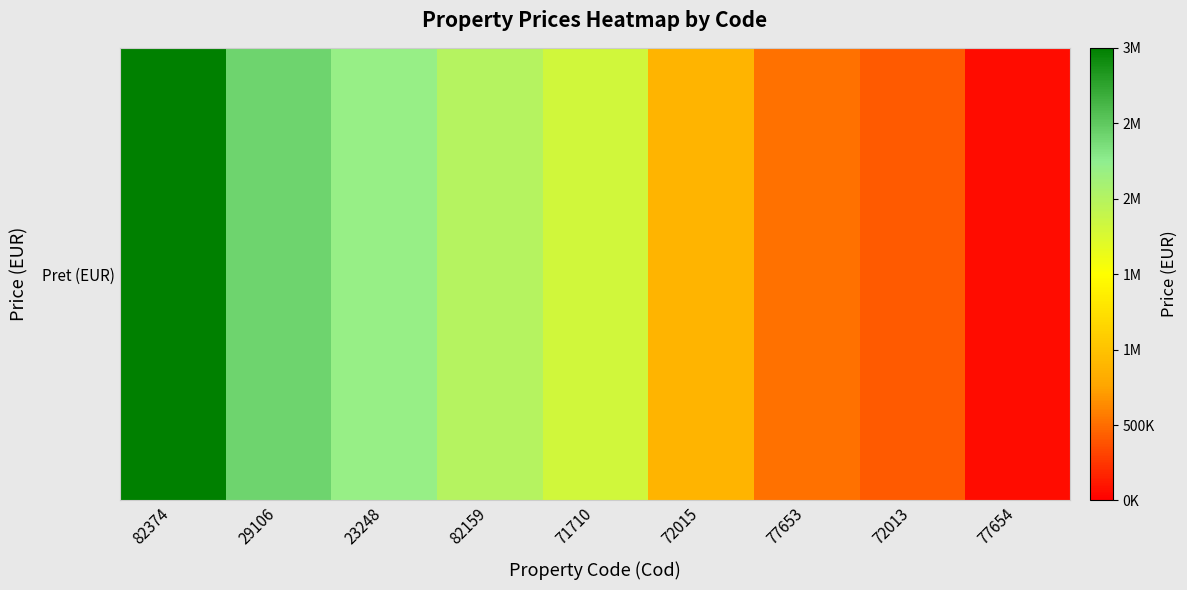

Which has a higher value, 77654 or 72015?

72015